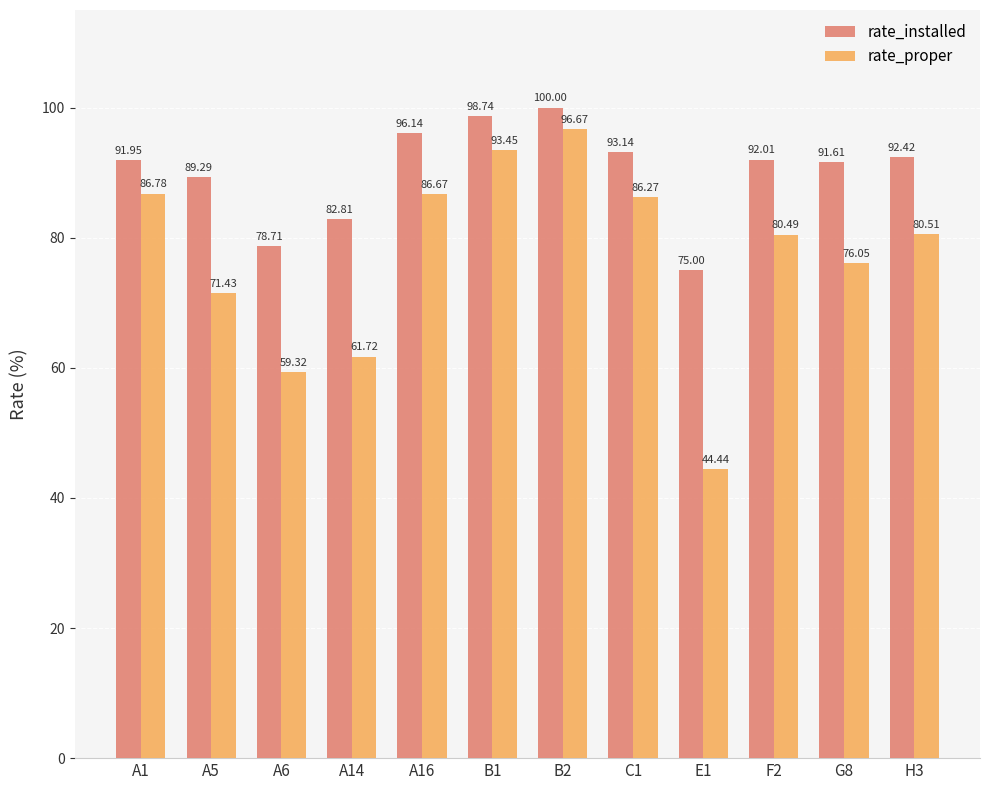

What is the value of the rate_proper bar at the 2nd from the left?

71.4